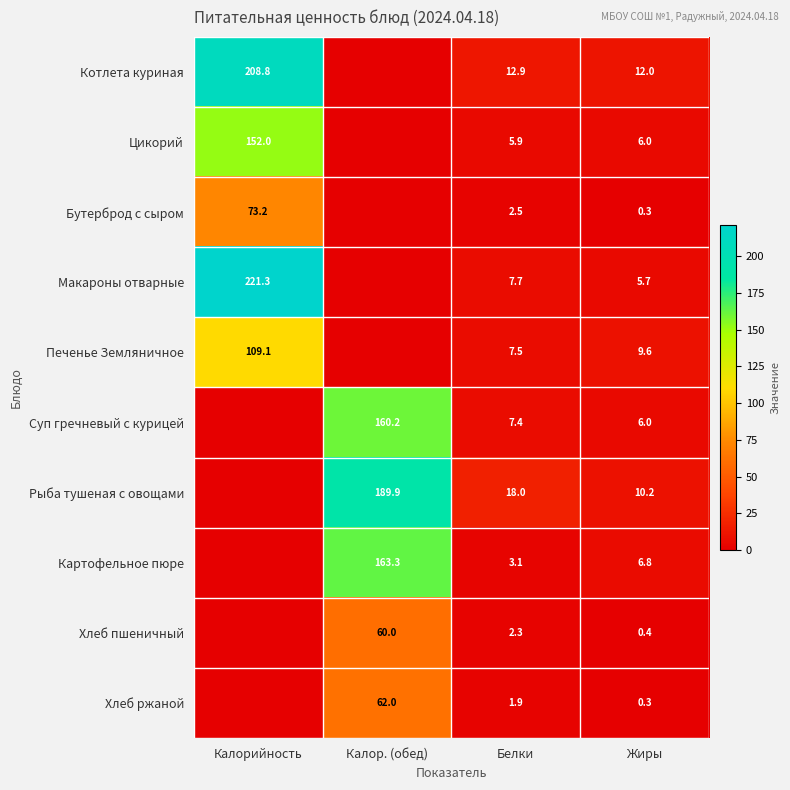

At how many categories does at least one series exceed 99?

2